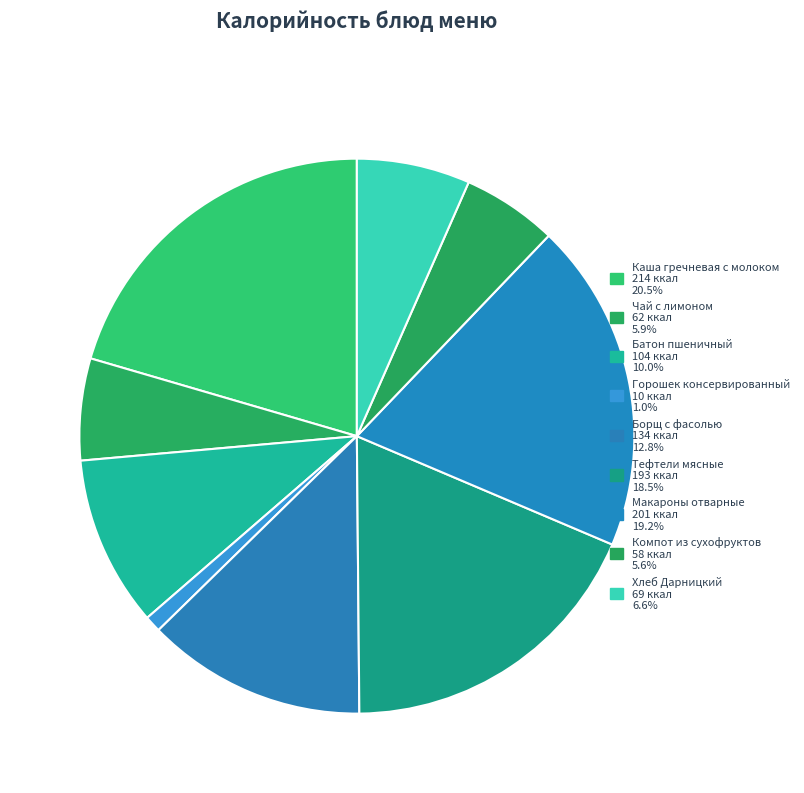

Do Каша гречневая с молоком and Горошек консервированный together represent more than half of the pie?

No